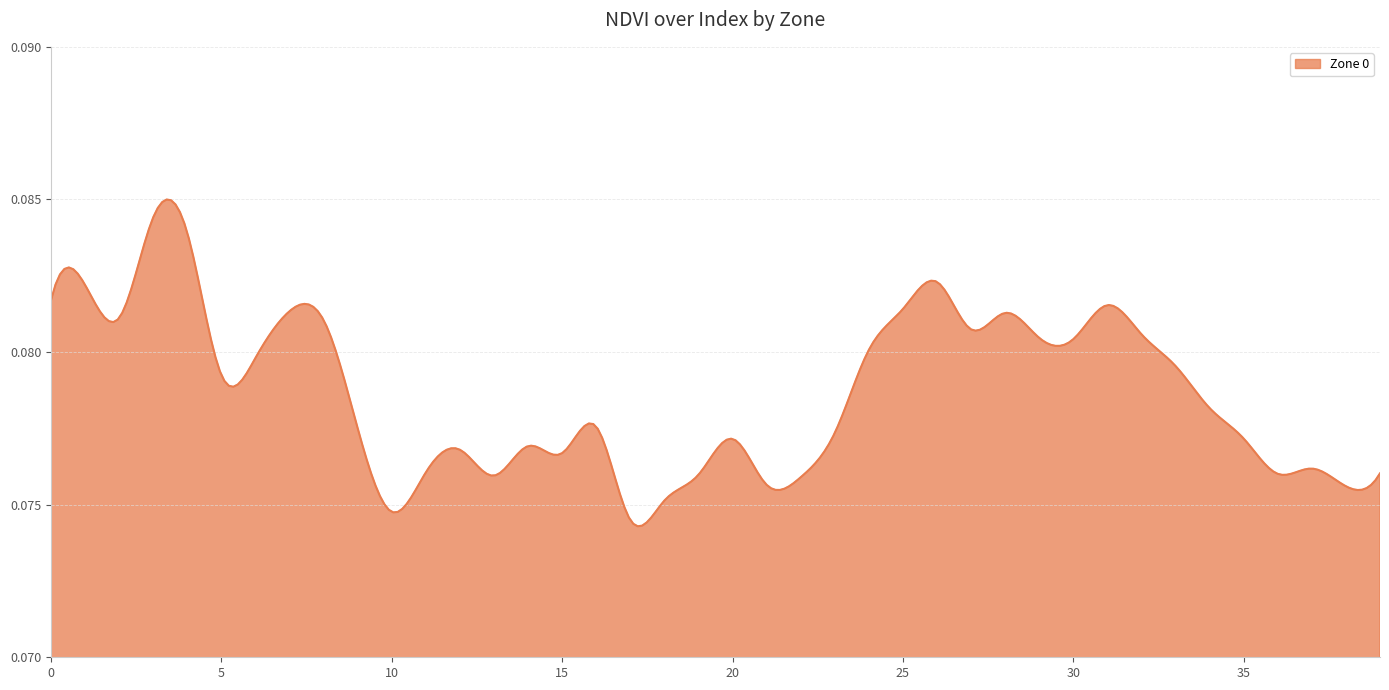

How many lines are shown in the chart?

1